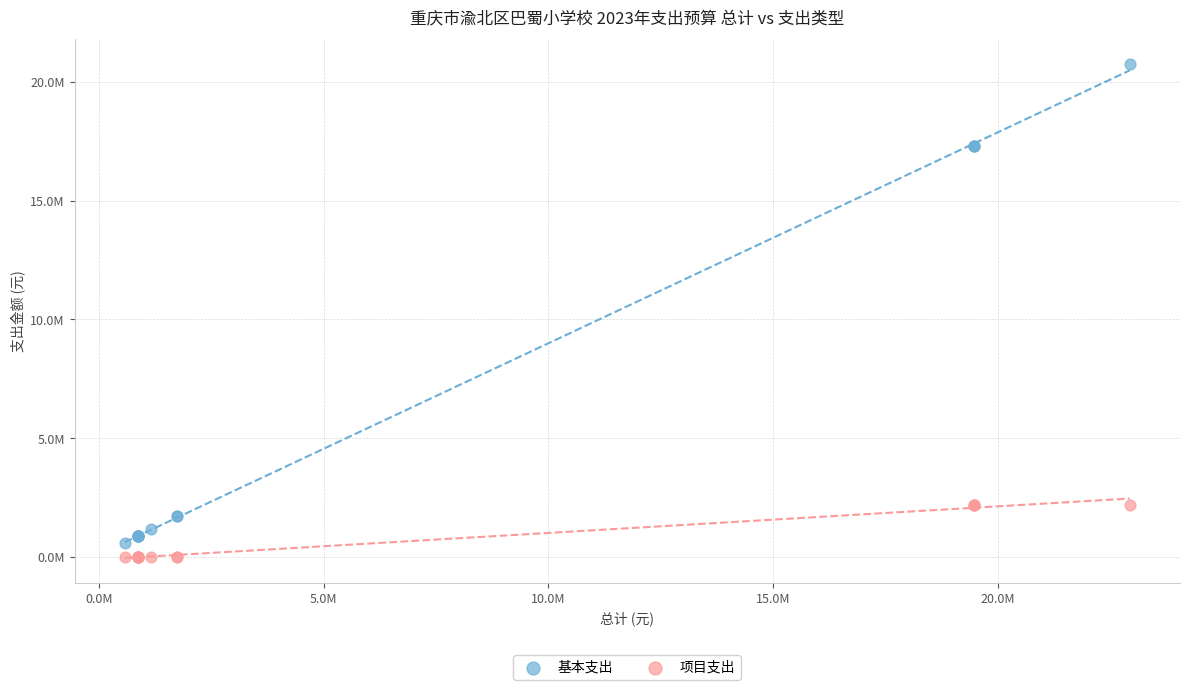

Which series reaches the maximum Y coordinate?

基本支出